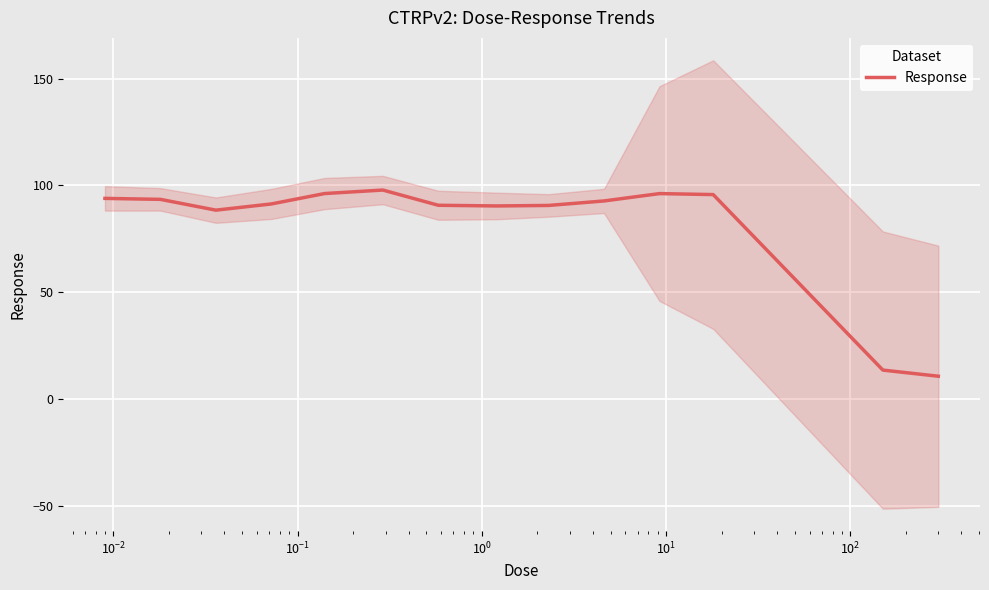

True or false: there are more than 2 points higher than both neighbors.

False